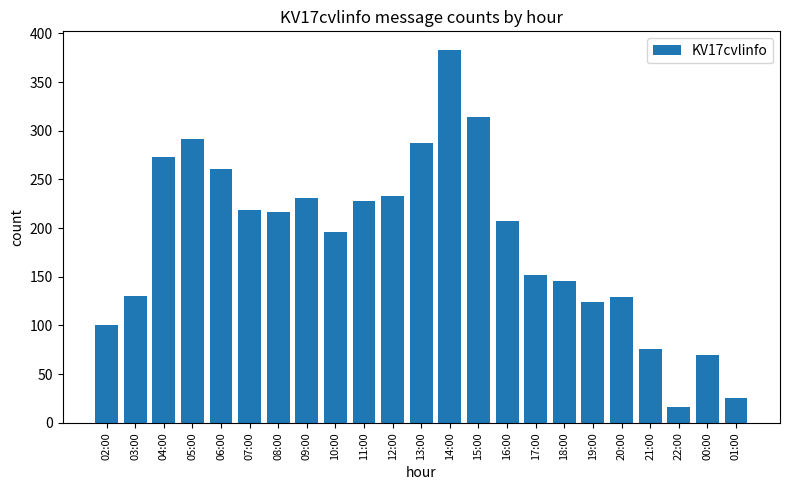

What position from the right is 16:00?

9